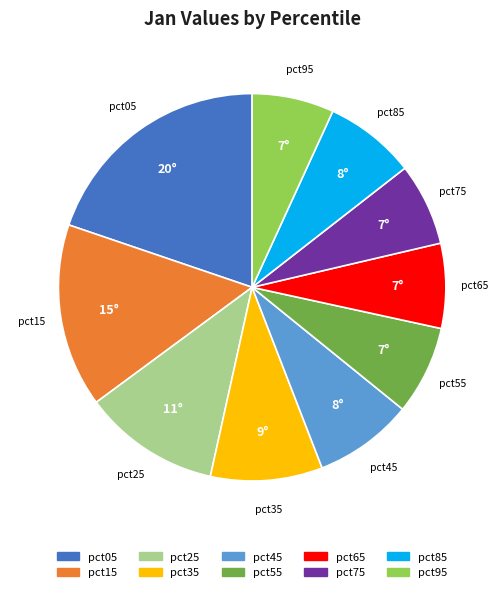

True or false: pct65 accounts for 15% of the total.

False